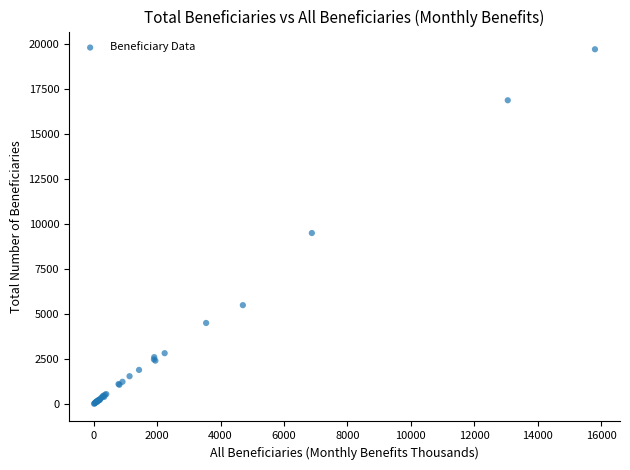

What Y value in the scatter plot is closest to 9867?

9505